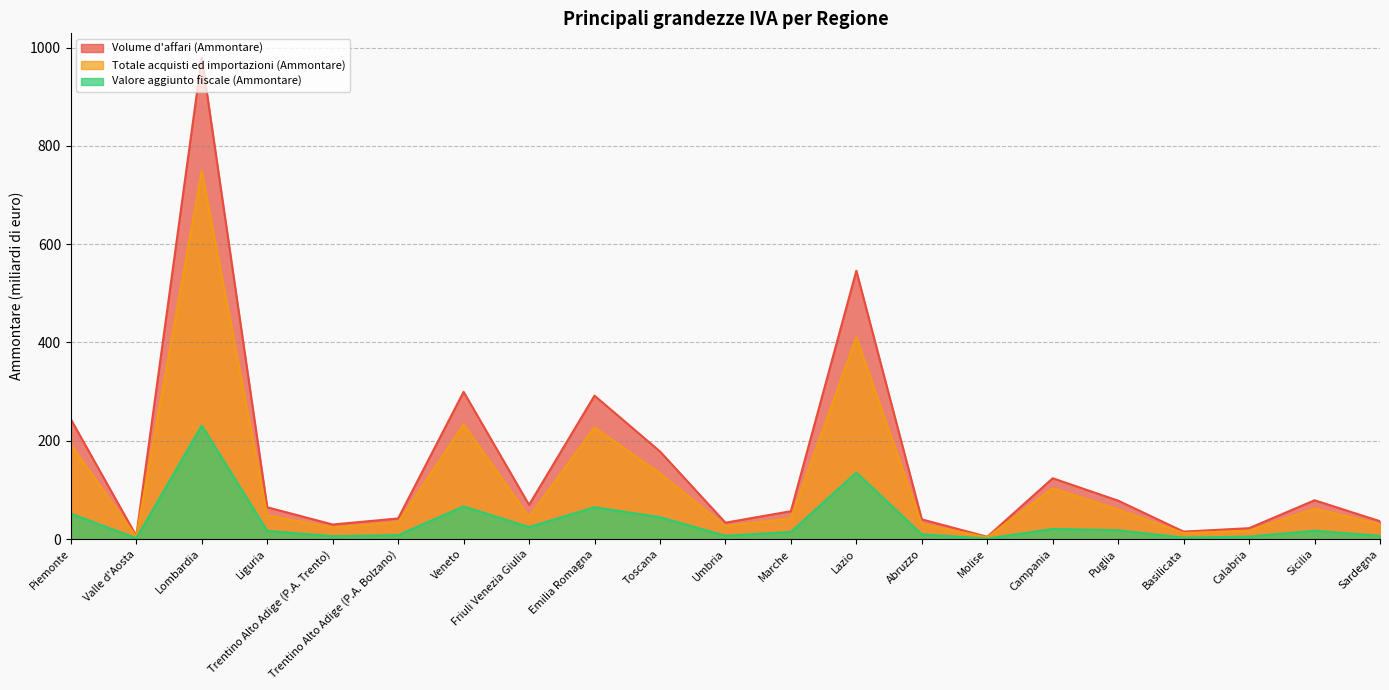

At which category does Valore aggiunto fiscale (Ammontare) reach its first local peak?

Lombardia